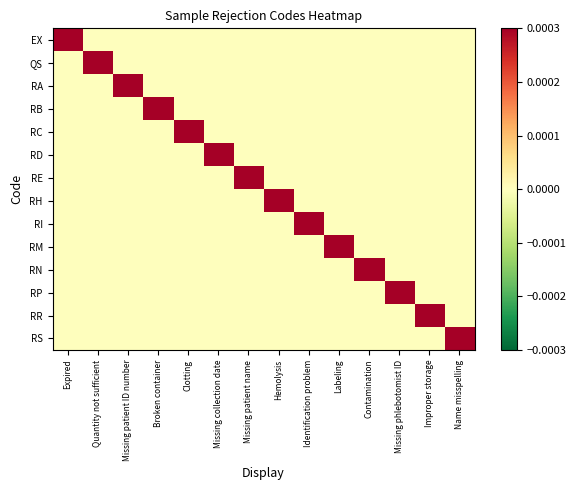

Which series has the largest total across all categories?

EX